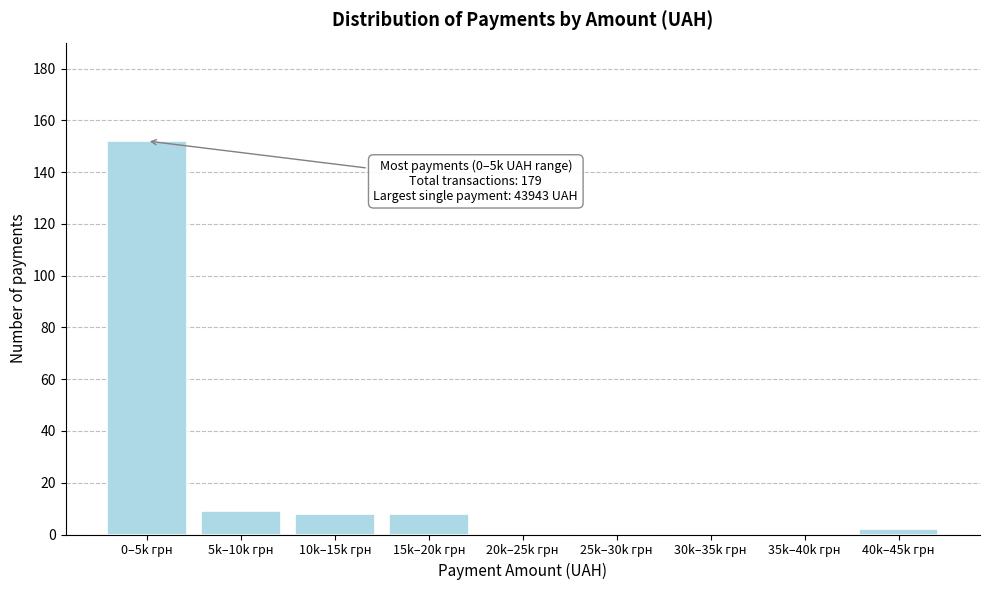

Reading right to left, transcribe all the data shown in this chart.

40k–45k грн=2	35k–40k грн=0	30k–35k грн=0	25k–30k грн=0	20k–25k грн=0	15k–20k грн=8	10k–15k грн=8	5k–10k грн=9	0–5k грн=152